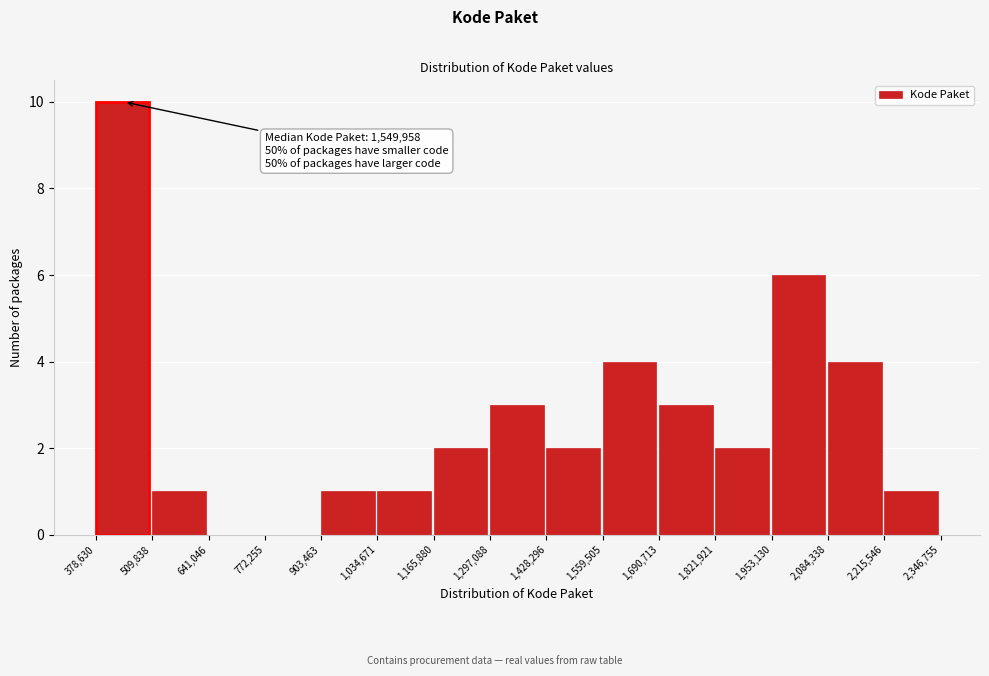

Which range on the x-axis has the tallest bar?

378,630 to 509,838